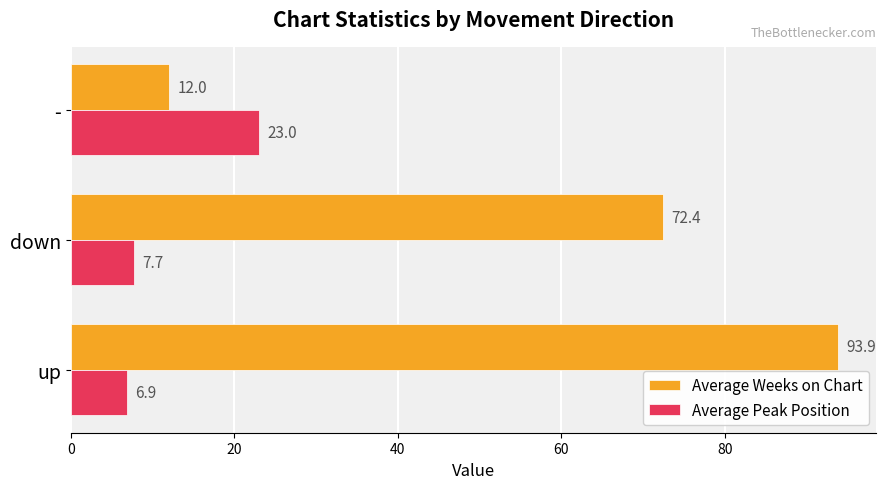

List the series in order of their peak value, highest first.

Average Weeks on Chart, Average Peak Position